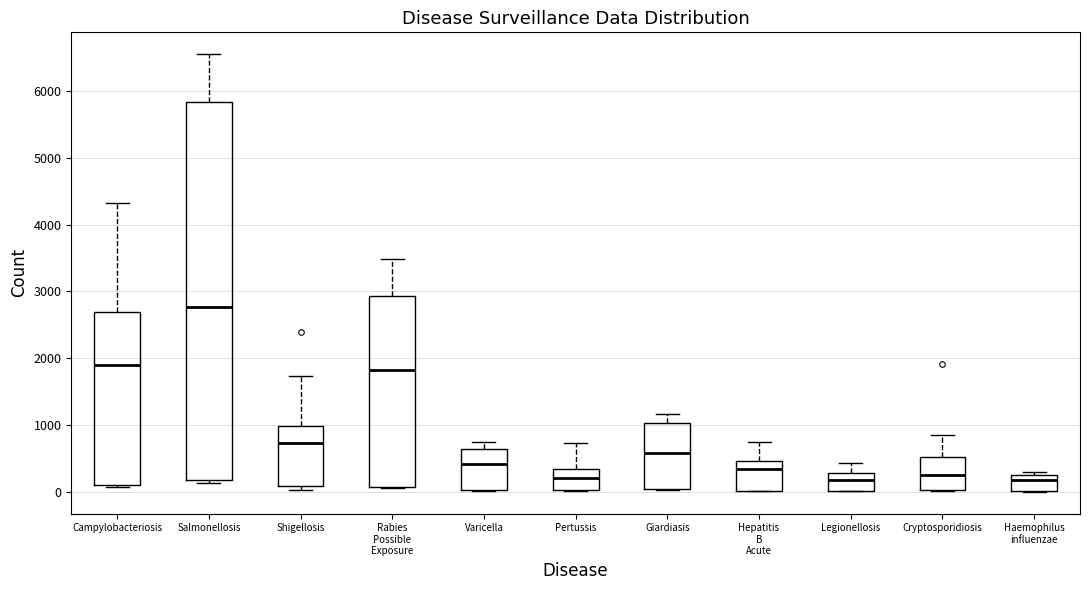

Reading left to right, read every box against the y-axis: the position of its median line, the range the box covers, and the ends of its whiskers. The values are not printed on the chart, so give them approximately, as read against the axis.

Campylobacteriosis: median 1900, box 100 to 2700, whiskers 100 (just below the box's lower edge) to 4300
Salmonellosis: median 2800, box 200 to 5800, whiskers 100 to 6600
Shigellosis: median 700, box 100 to 1000, whiskers 0 to 1700
Rabies Possible Exposure: median 1800, box 100 to 2900, whiskers 100 to 3500
Varicella: median 400, box 0 to 600, whiskers 0 to 700
Pertussis: median 200, box 0 to 300, whiskers 0 to 700
Giardiasis: median 600, box 0 to 1000, whiskers 0 to 1200
Hepatitis B Acute: median 300, box 0 to 500, whiskers 0 to 700
Legionellosis: median 200, box 0 to 300, whiskers 0 to 400
Cryptosporidiosis: median 300, box 0 to 500, whiskers 0 to 900
Haemophilus influenzae: median 200, box 0 to 300, whiskers 0 to 300 (just above the box's upper edge)